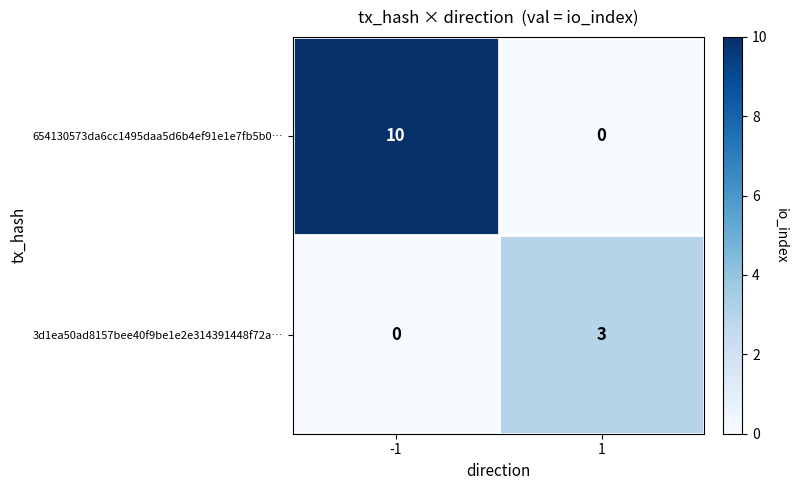

What is the total value across all series at -1?

10